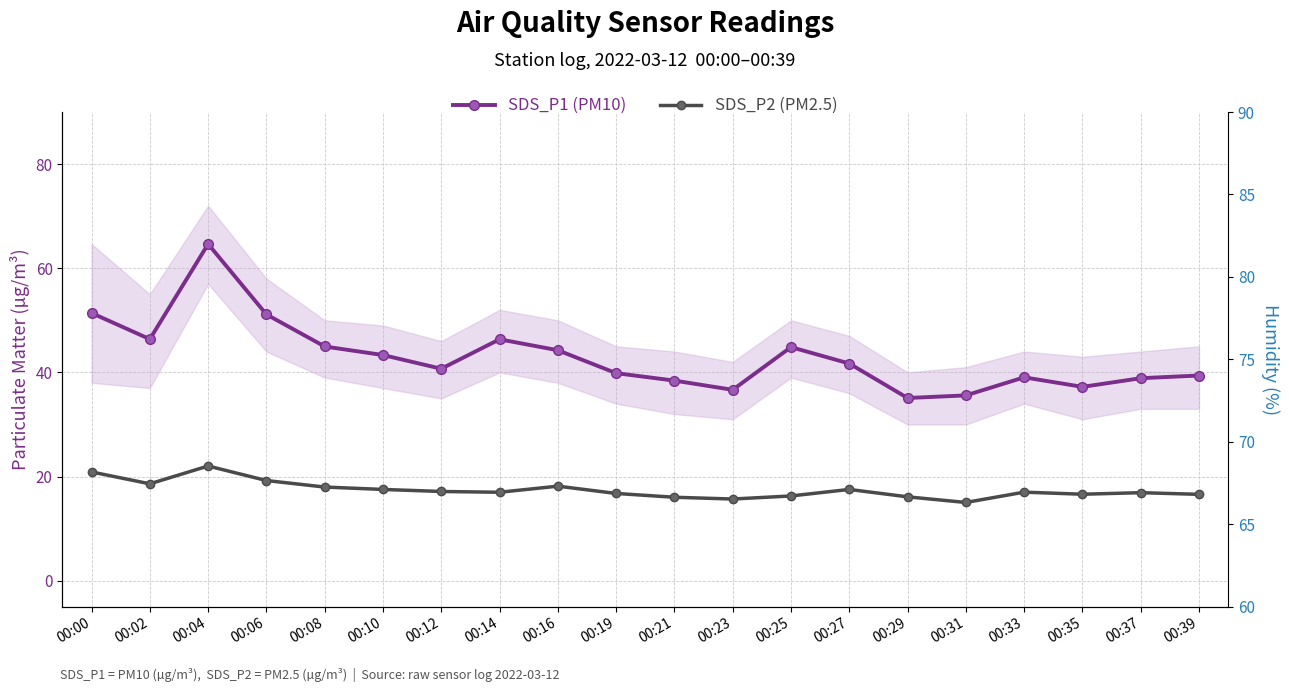

At which label does SDS_P2 (PM2.5) first exceed 17?

00:00